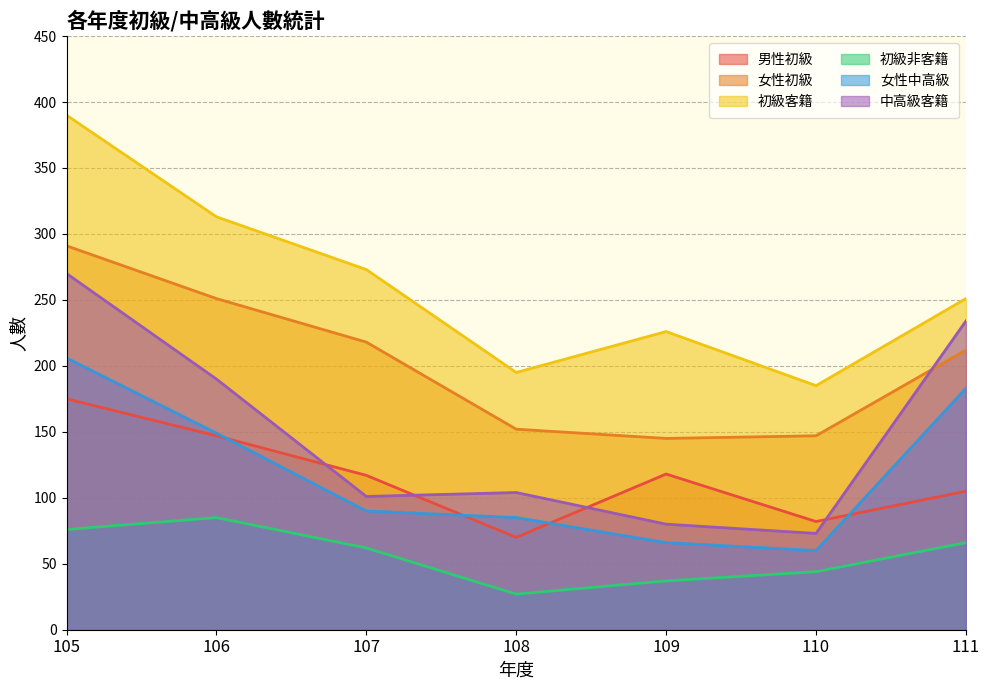

What is the sum of all 女性中高級 values?

839